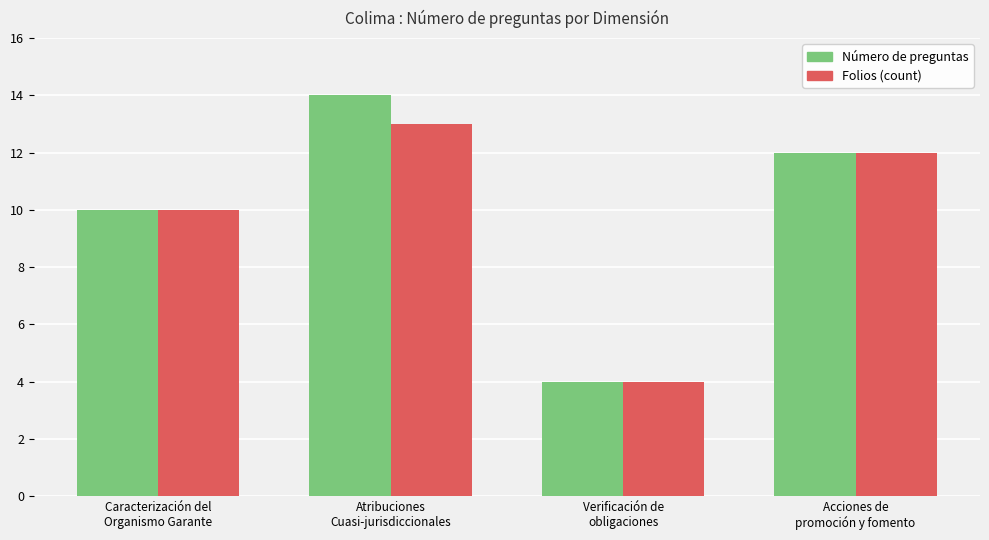

What is the maximum value shown in the chart?

14